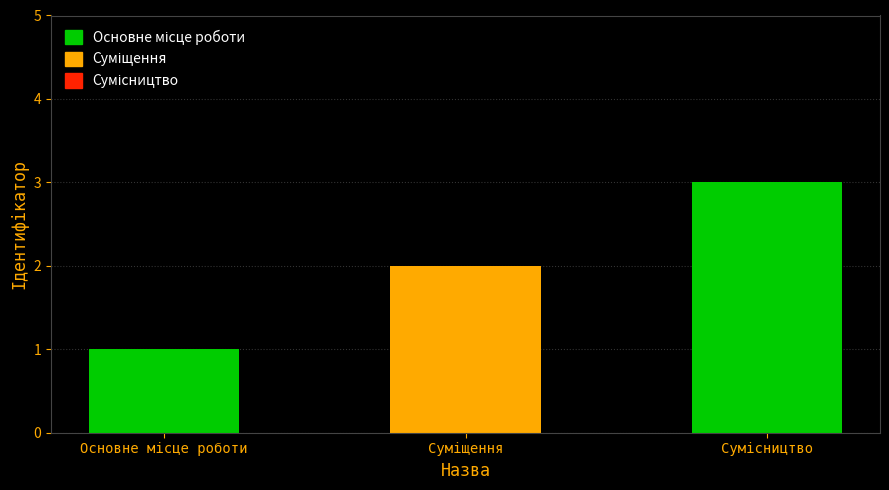

Is it true that the value at Сумісництво is 3?

True